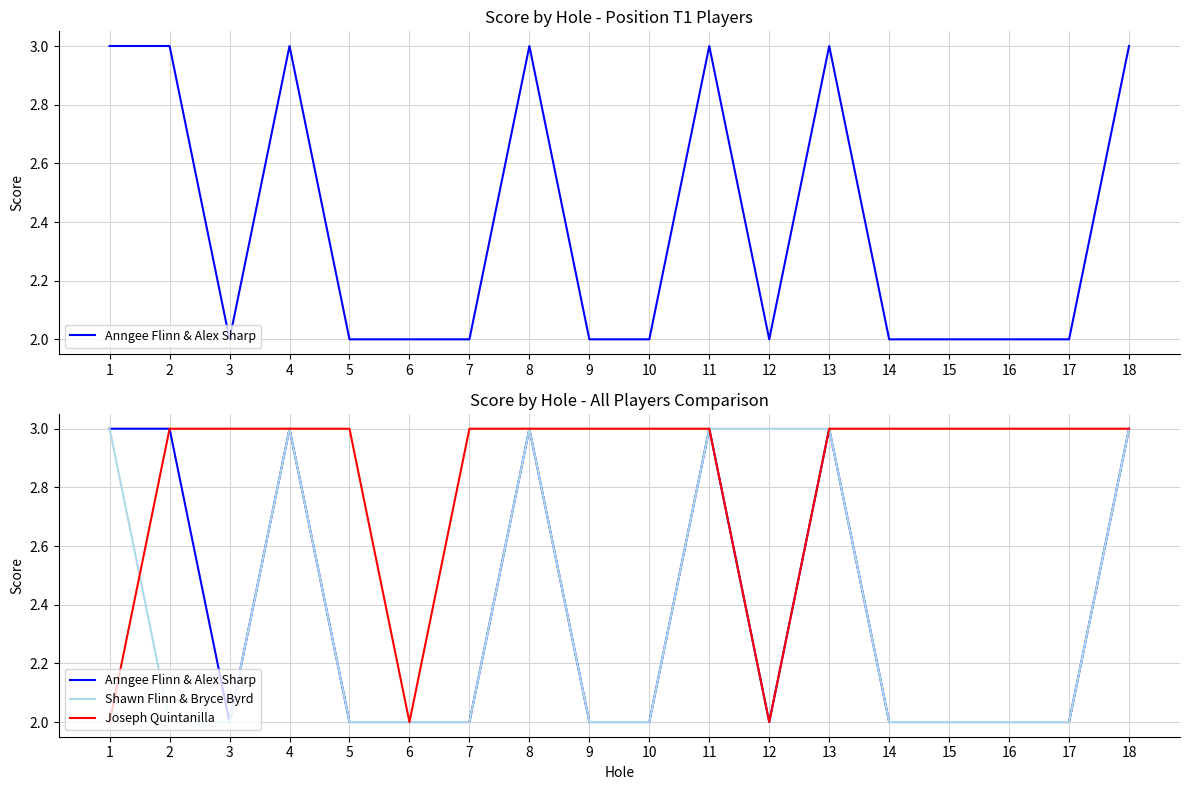

Which series has the largest range (max minus min)?

Anngee Flinn & Alex Sharp